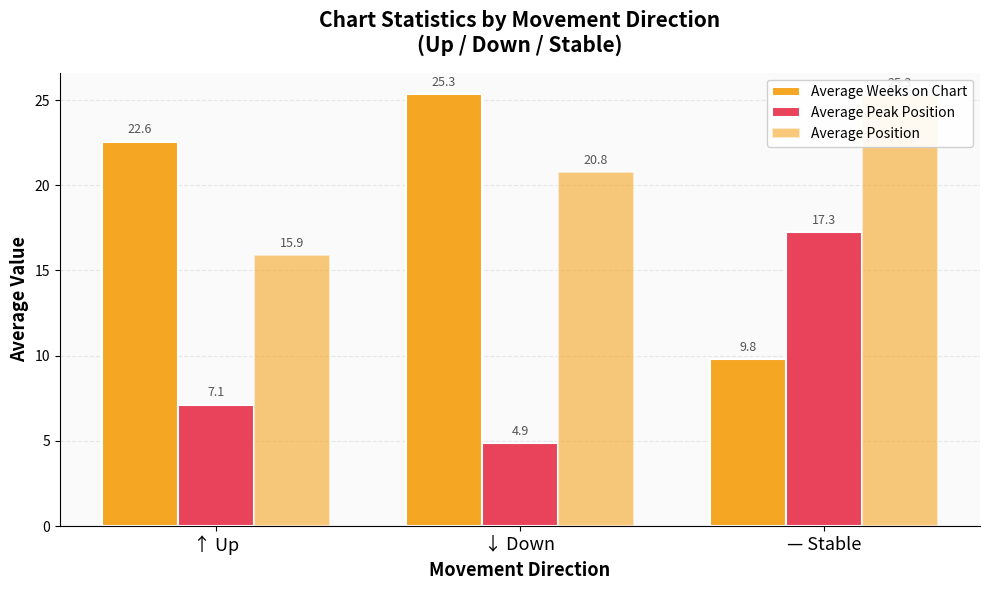

What is the difference between the Average Weeks on Chart values at ↓ Down and ↑ Up?

2.8